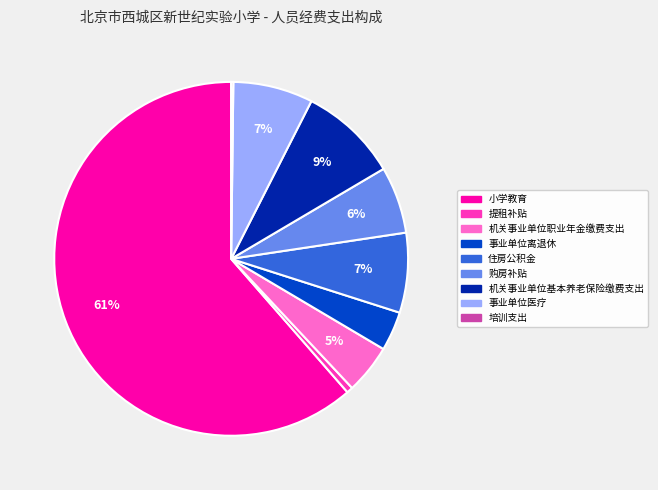

True or false: 事业单位医疗 accounts for 1% of the total.

False